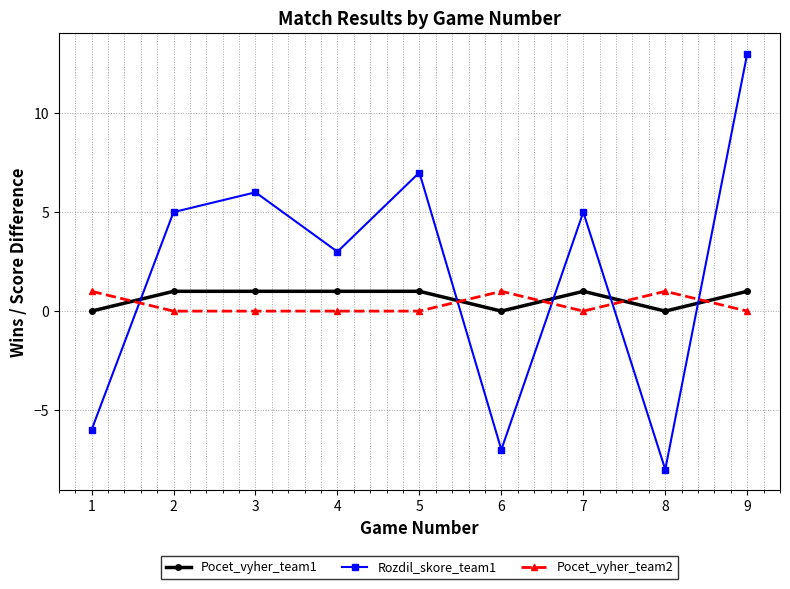

True or false: Rozdil_skore_team1 and Pocet_vyher_team1 intersect in this chart.

True